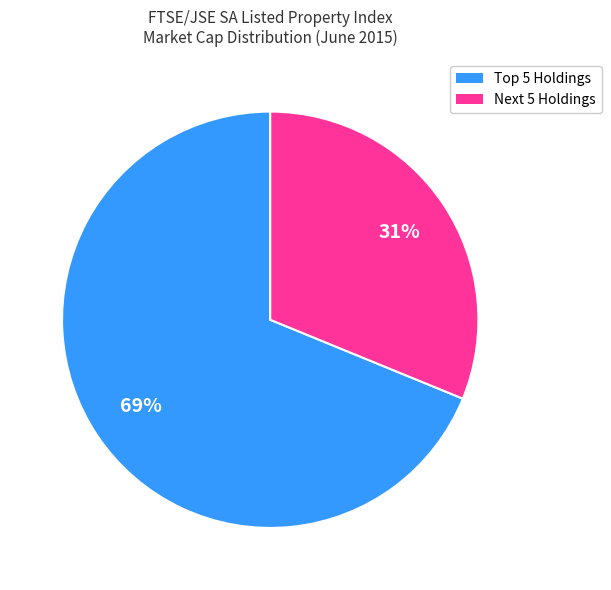

To the nearest percent, what is the average slice percentage?

50%